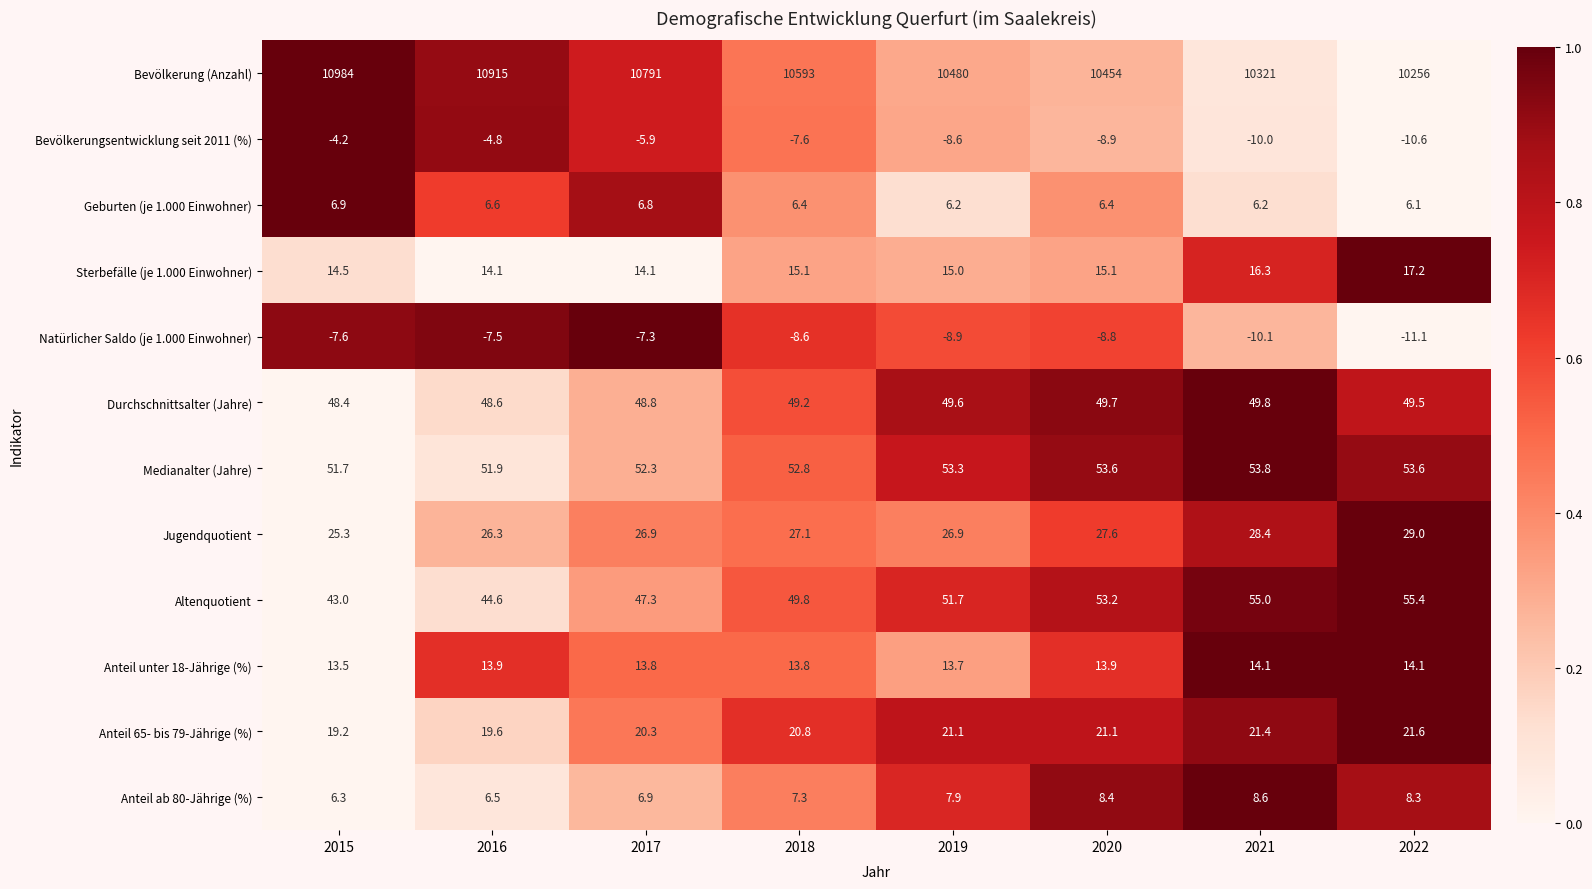

Which category has the highest value across all series?

2015